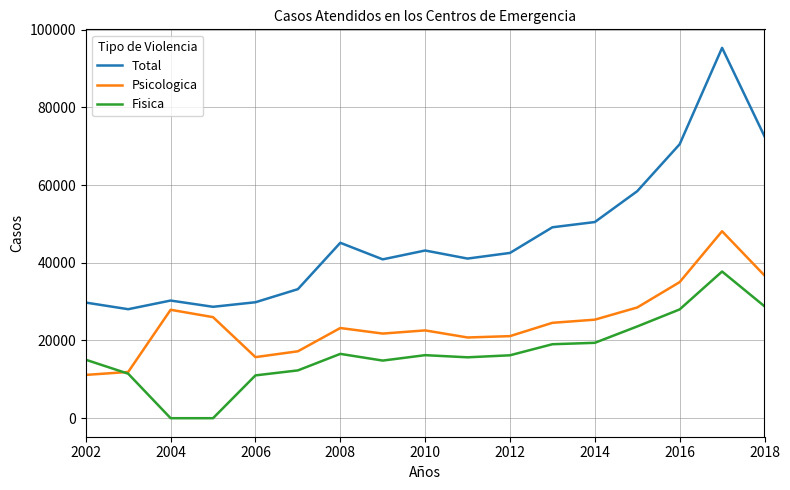

True or false: Fisica and Total cross at least once.

False